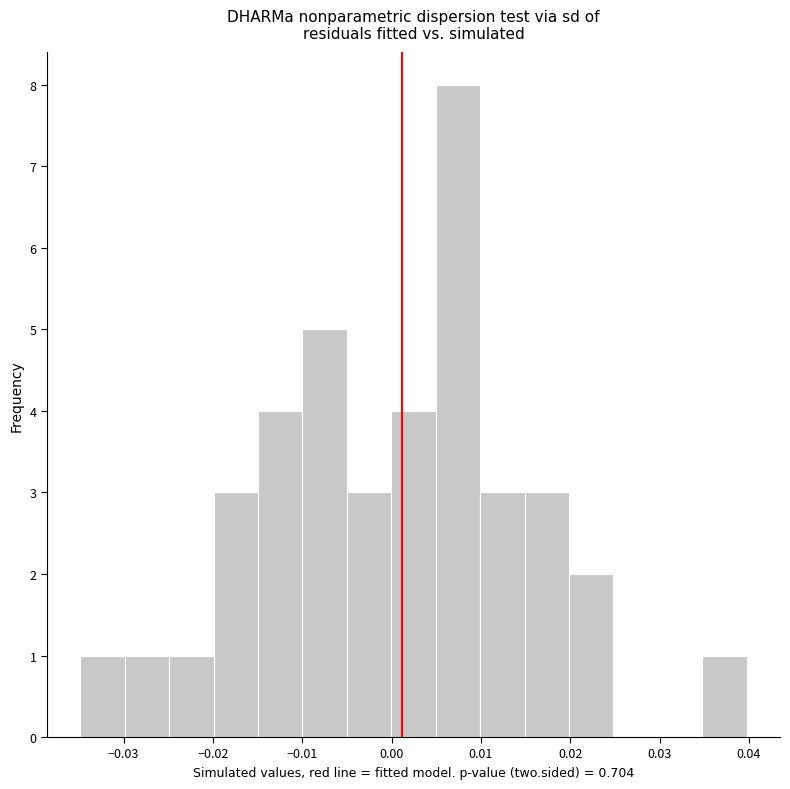

Reading left to right, list every bar in this chart as the range it spans on the x-axis followed by its height. Neither the bar edges nor the heights are printed on the chart, so give them approximately, as read against the axes.

-0.035 to -0.030: 1
-0.030 to -0.025: 1
-0.025 to -0.020: 1
-0.020 to -0.015: 3
-0.015 to -0.010: 4
-0.010 to -0.005: 5
-0.005 to 0.000: 3
0.000 to 0.005: 4
0.005 to 0.010: 8
0.010 to 0.015: 3
0.015 to 0.020: 3
0.020 to 0.025: 2
0.025 to 0.030: 0
0.030 to 0.035: 0
0.035 to 0.040: 1